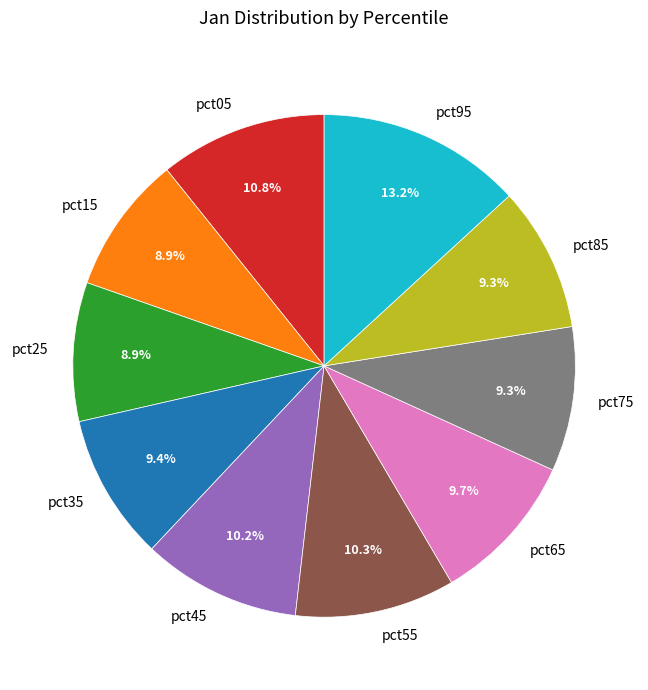

True or false: pct05 accounts for 1% of the total.

False